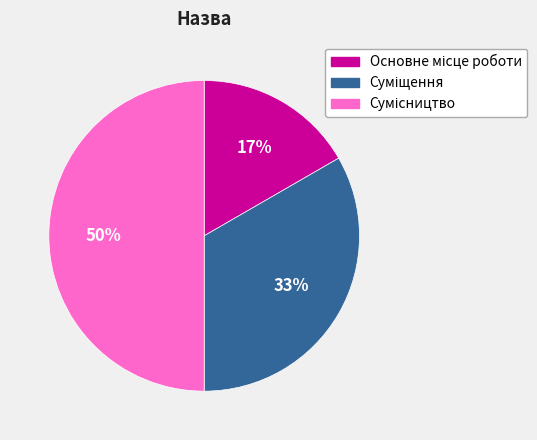

Which slice is the smallest?

Основне місце роботи